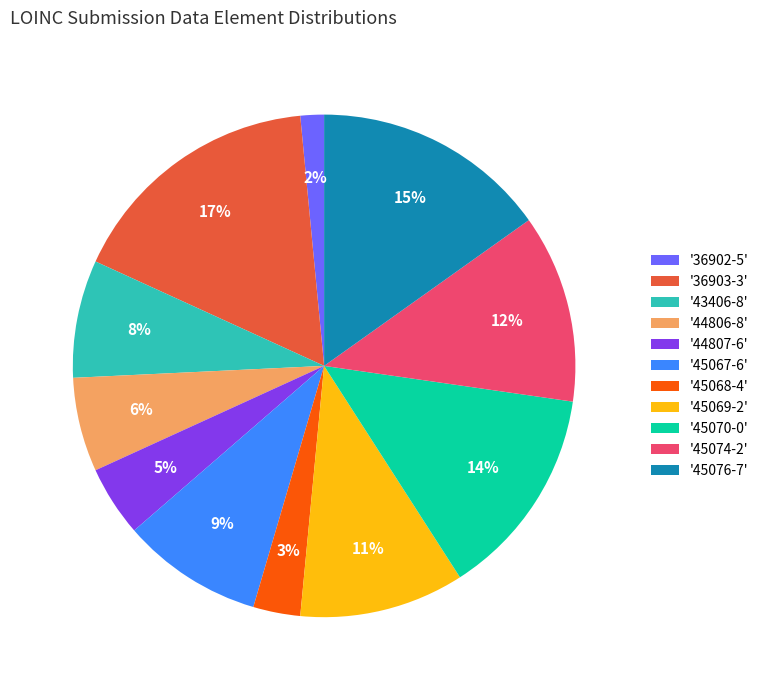

To the nearest percent, what portion does '45076-7' represent?

15%